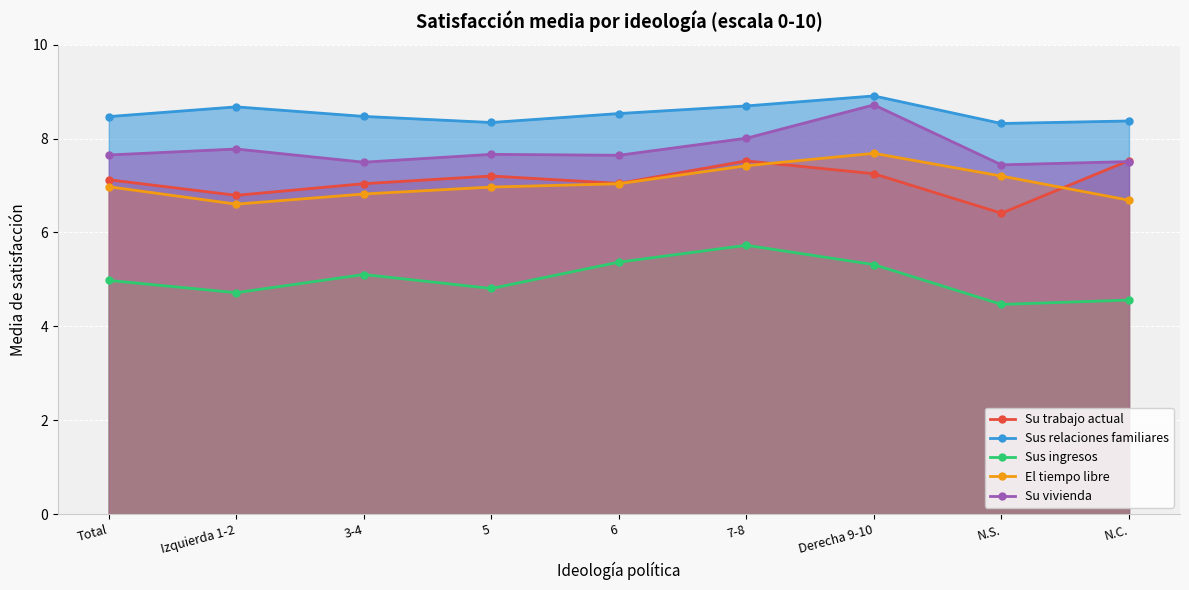

What is the label of the 5th point from the left?

6